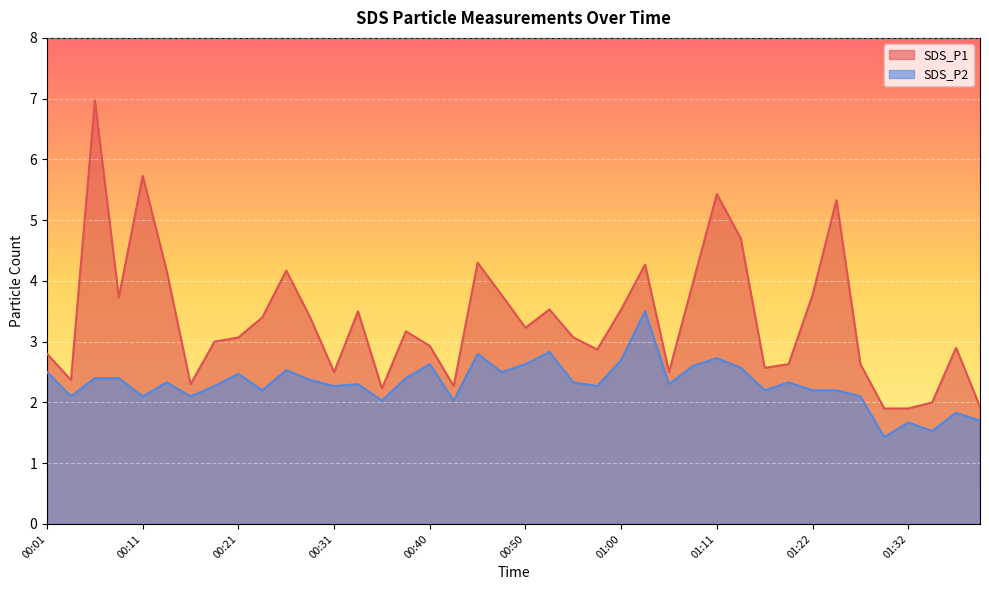

At which category is the sum across all series the highest?

00:06